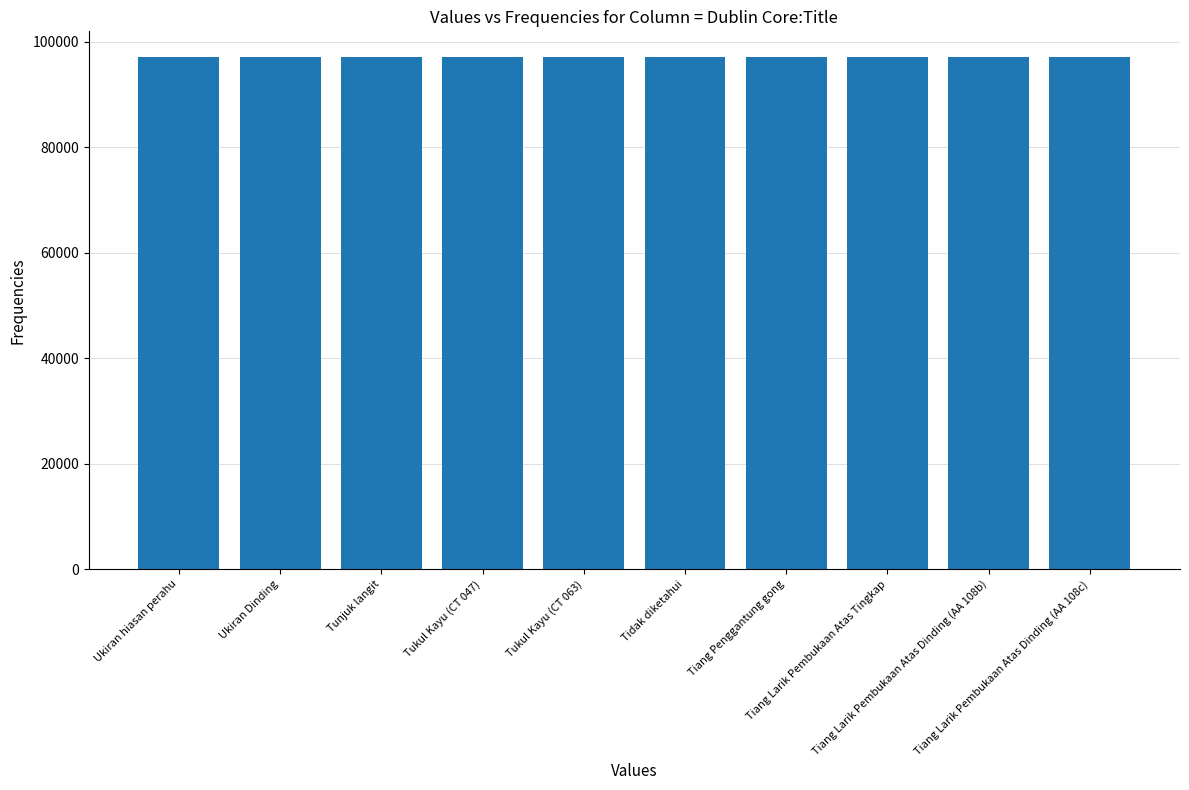

What is the difference between the maximum and minimum values?

9